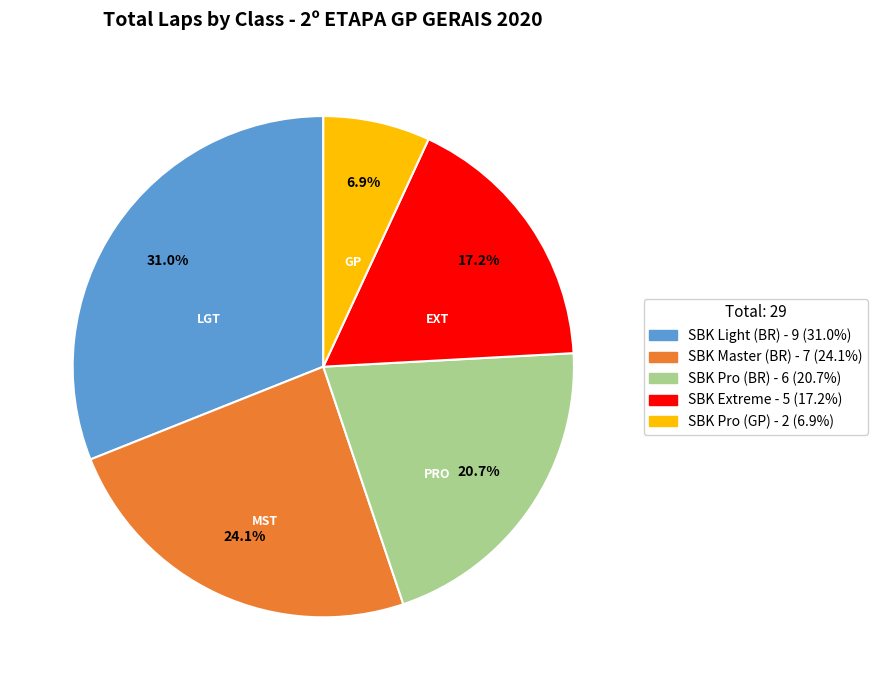

To the nearest percent, what is the difference between the largest and smallest slice percentages?

24%